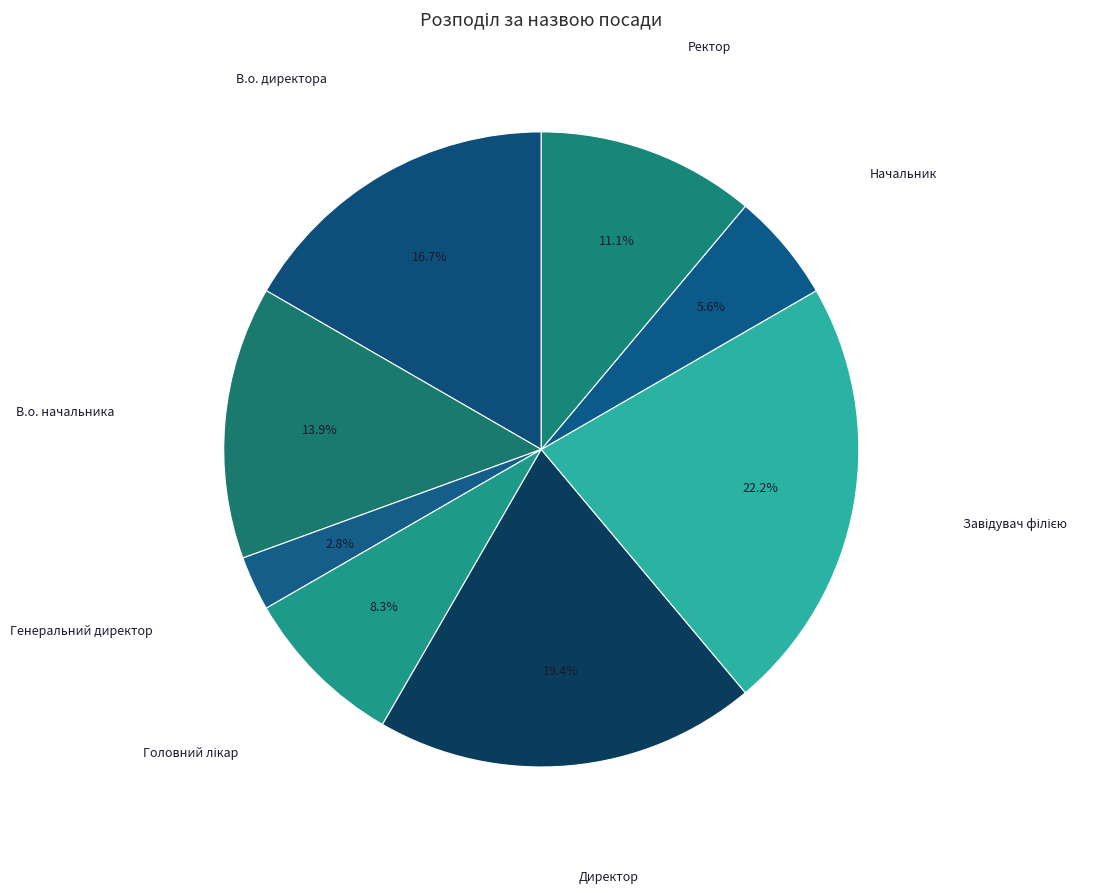

Is the sum of В.о. начальника and Директор greater than half?

No